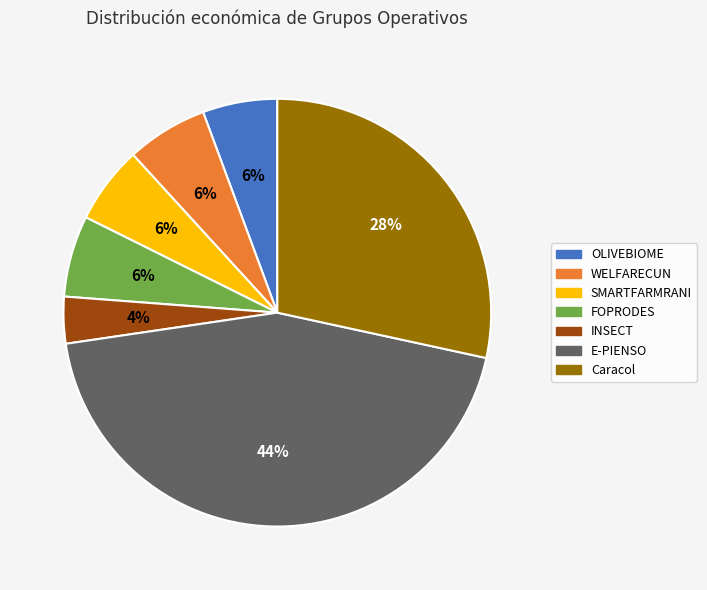

To the nearest percent, what portion does INSECT represent?

4%